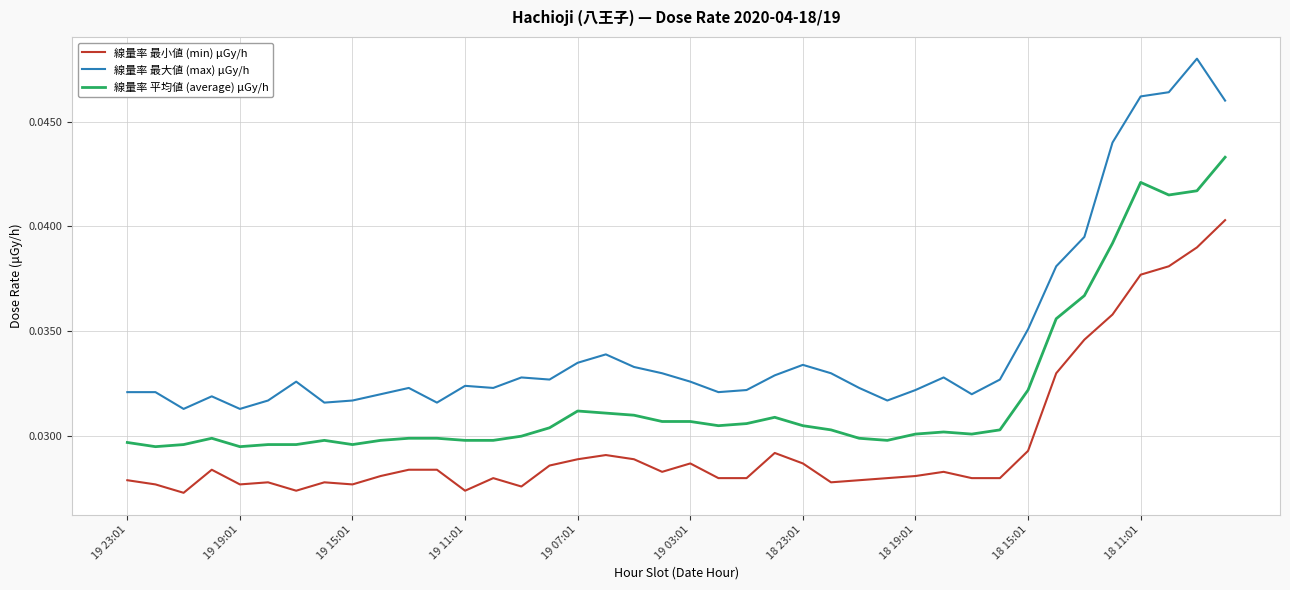

What are all the series names shown in the legend?

線量率 最小値 (min) μGy/h, 線量率 最大値 (max) μGy/h, 線量率 平均値 (average) μGy/h